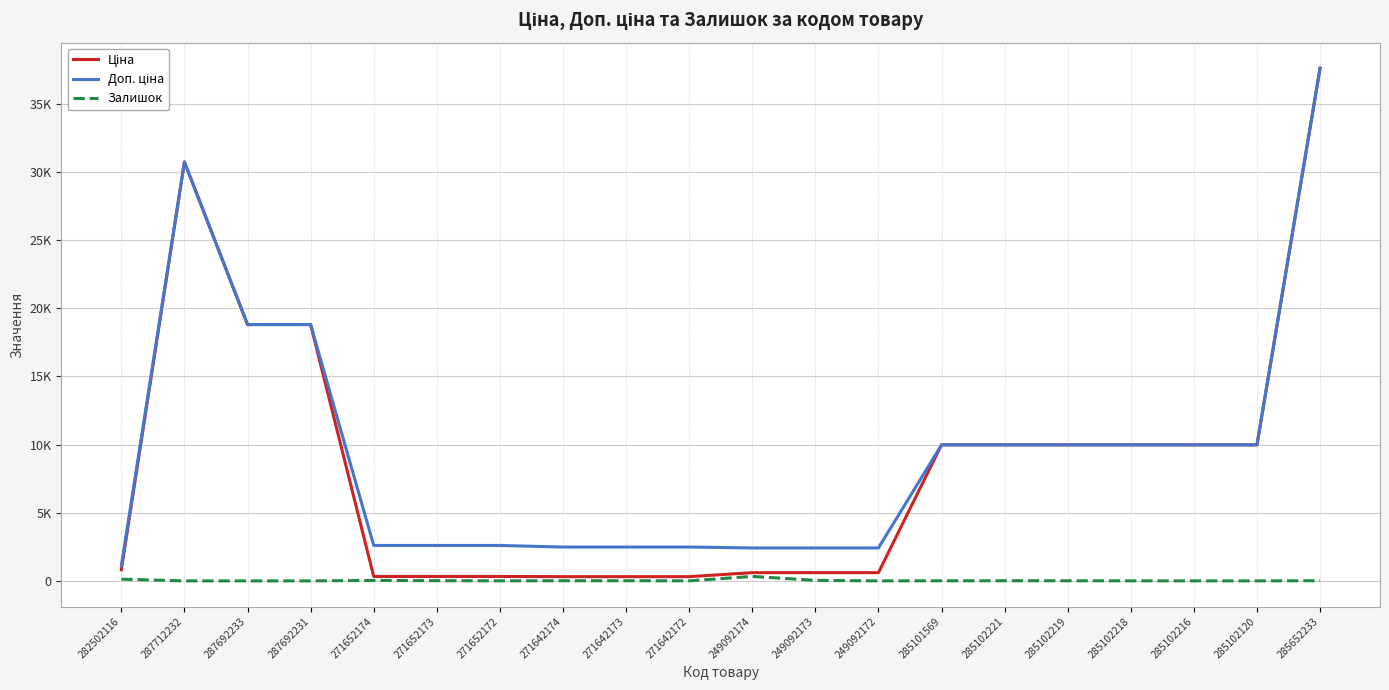

Does the chart display data point markers on the line(s)?

No